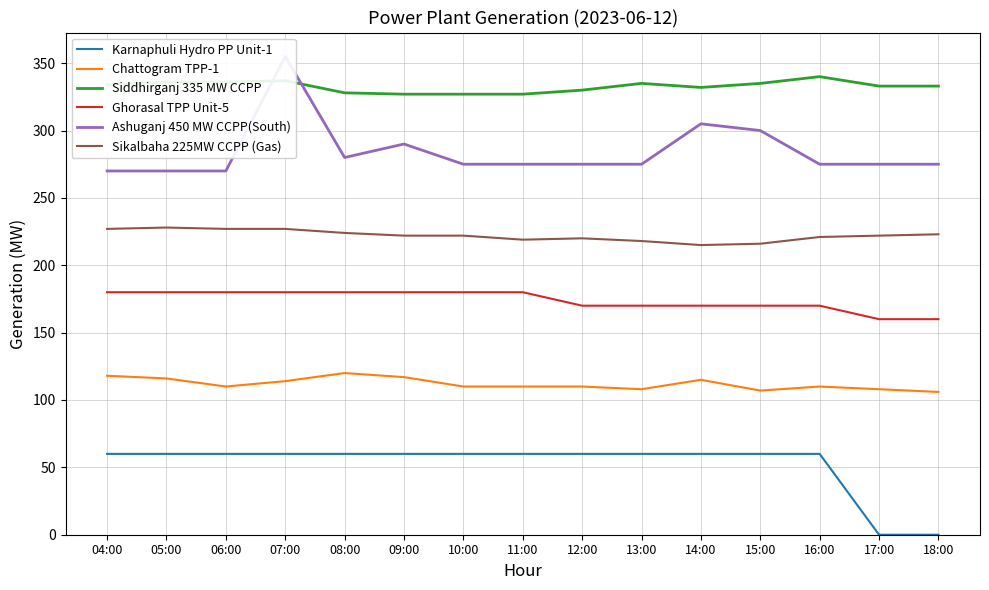

Count the number of data series in this chart.

6